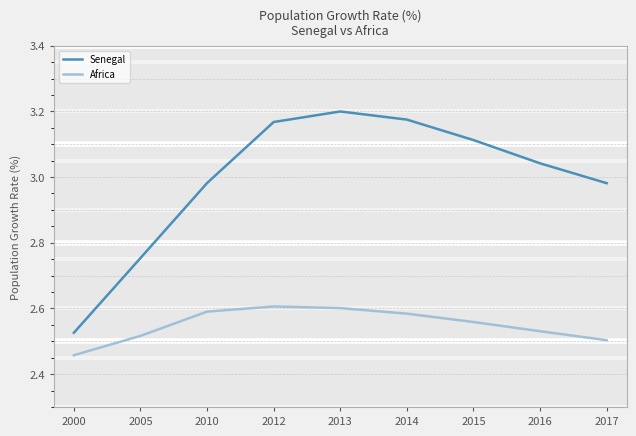

True or false: Senegal and Africa cross at least once.

False